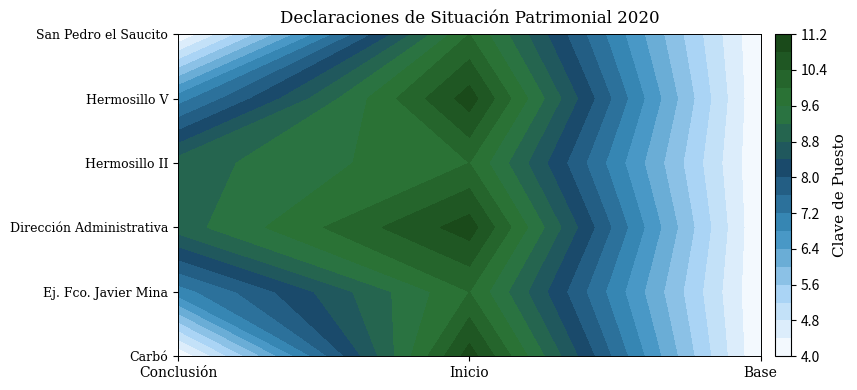

Count the Conclusión values in the range 4 to 9.

6